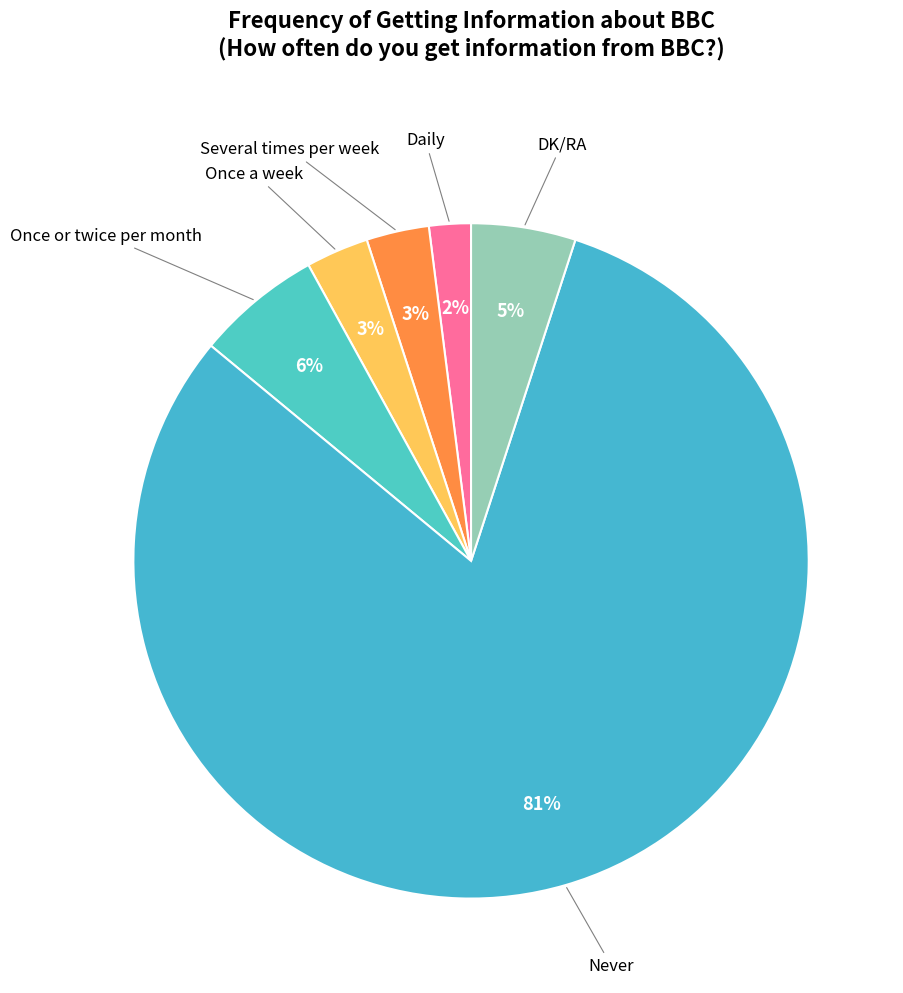

Which category has the biggest portion of the pie?

Never